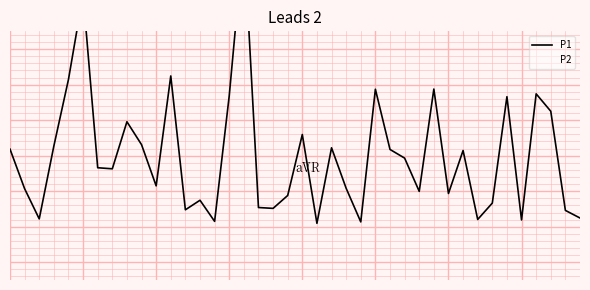

At which label does P1 reach its minimum?

21